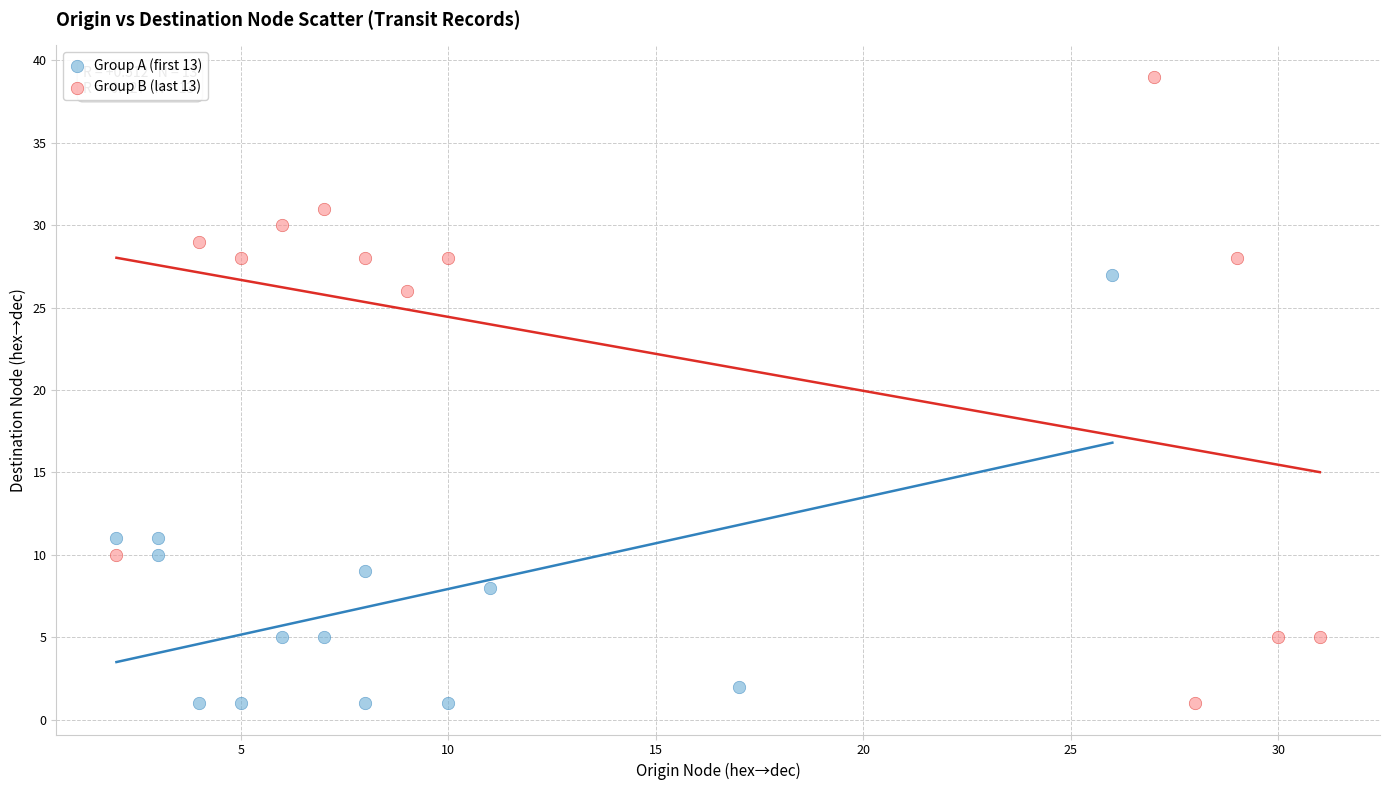

Which series has the widest spread of Y values?

Group B (last 13)